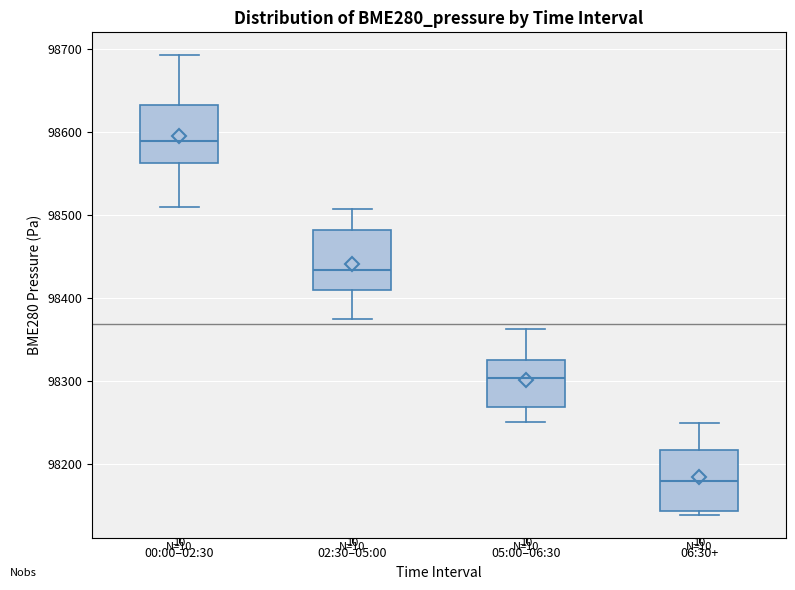

Which box has the highest median line?

00:00–02:30